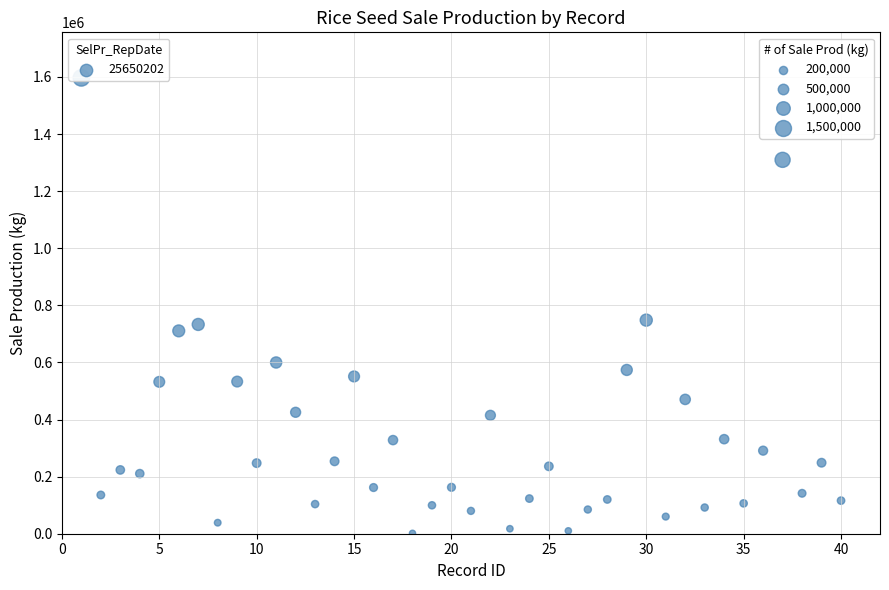

What is the range of Y values (max minus min)?

1595225